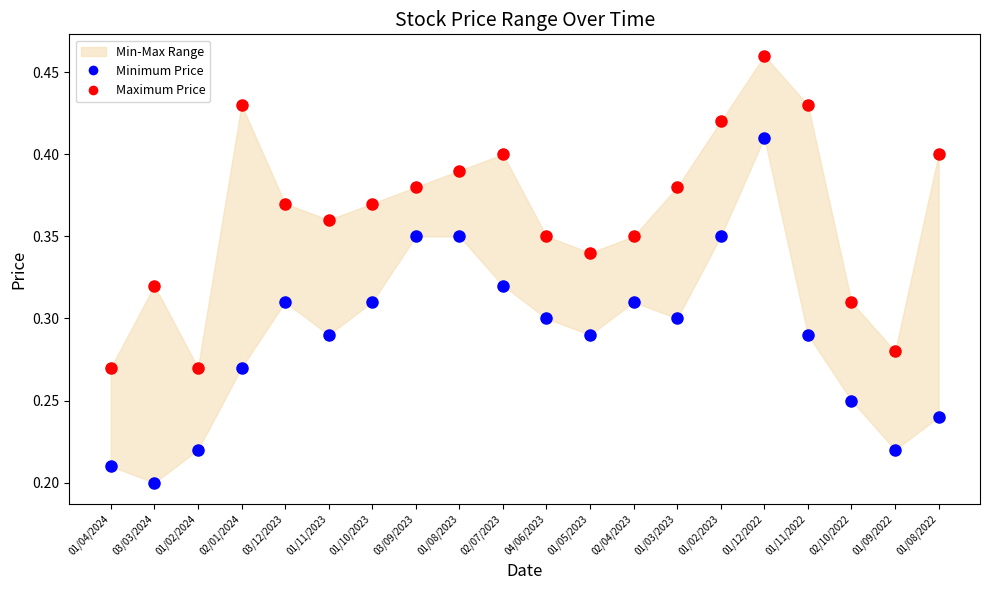

Which series reaches the maximum Y coordinate?

Maximum Price